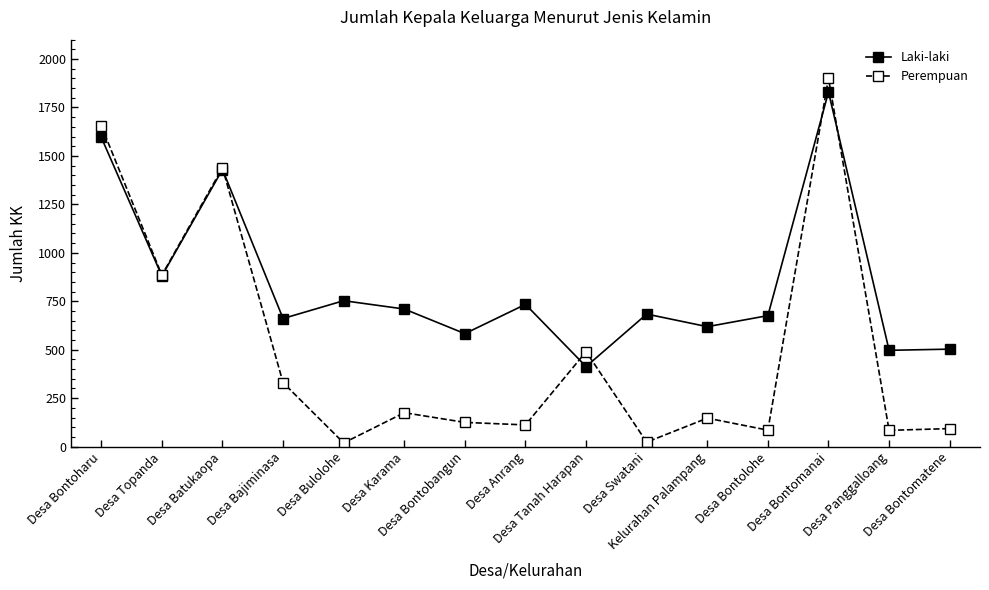

Read the Perempuan value at Desa Anrang, to the nearest 100.

100